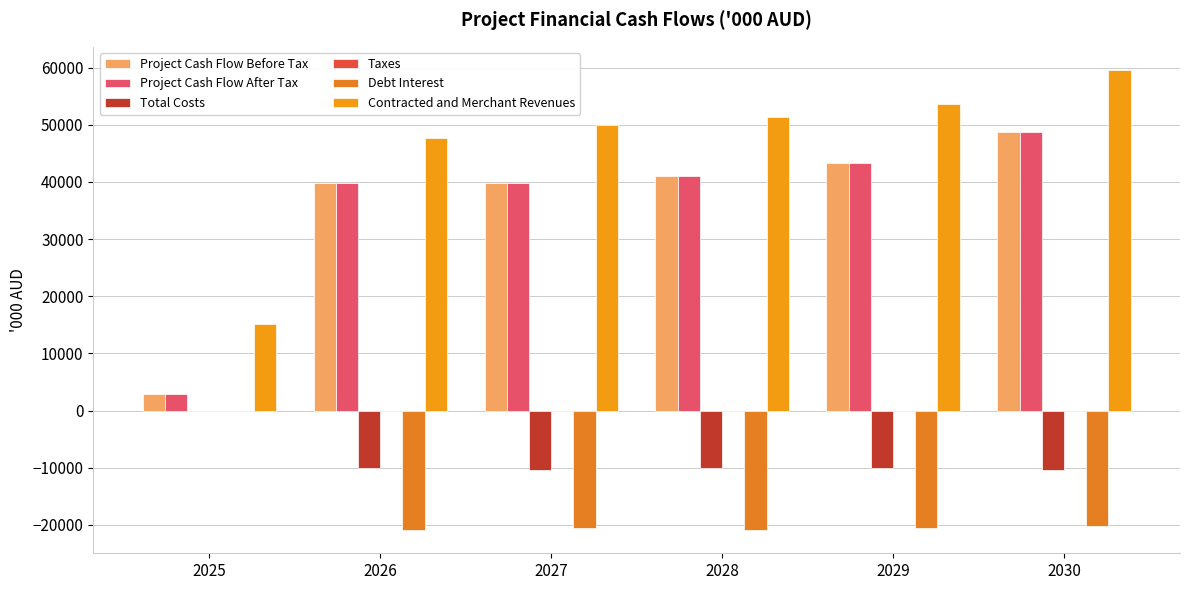

Rank the categories by Total Costs value from lowest to highest.

2027, 2030, 2026, 2029, 2028, 2025